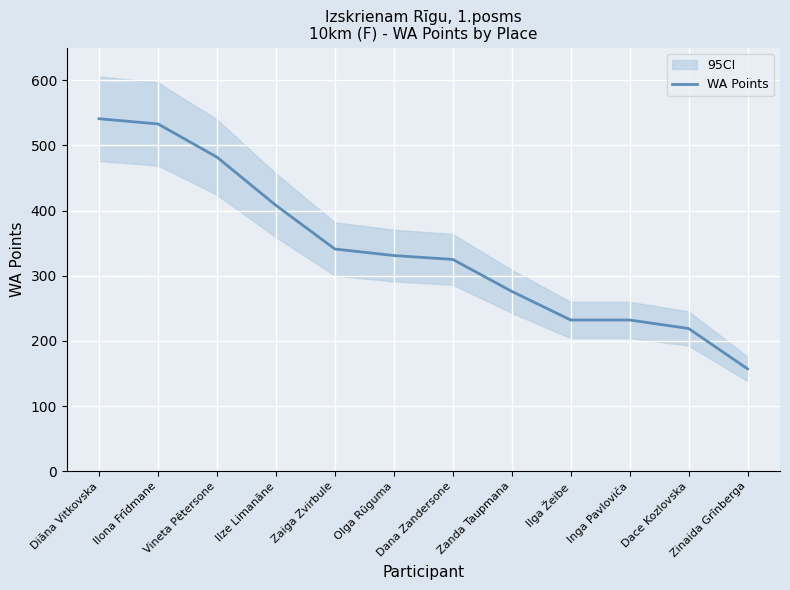

Rank the categories by value from lowest to highest.

Zinaida Grīnberga, Dace Kozlovska, Ilga Žeibe, Inga Pavloviča, Zanda Taupmana, Dana Zandersone, Olga Rūguma, Zaiga Zvirbule, Ilze Limanāne, Vineta Pētersone, Ilona Frīdmane, Diāna Vitkovska